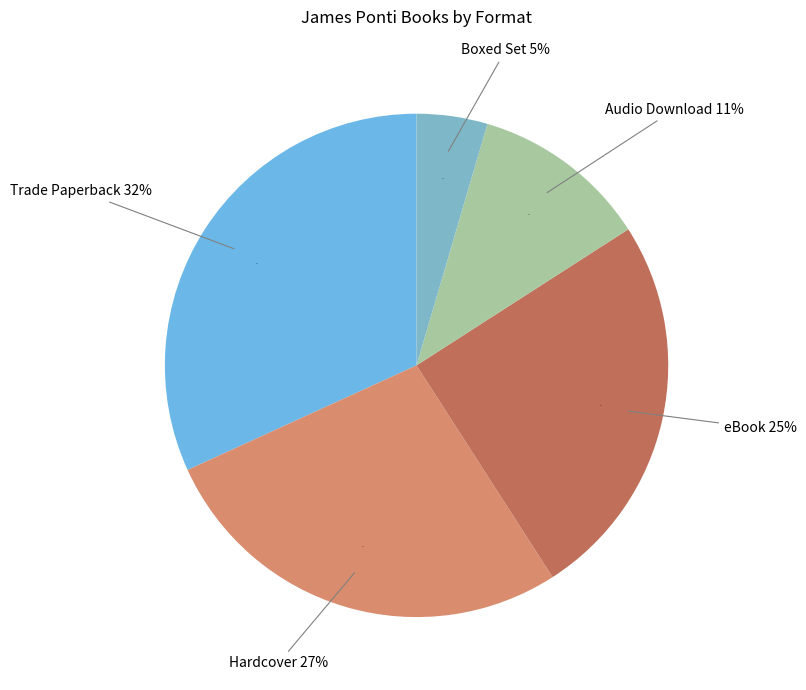

Approximately how many times larger is the value at Hardcover compared to Audio Download?

2.4